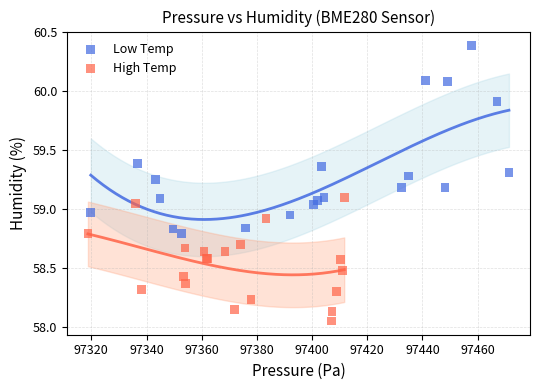

Which series has the largest Y range (max minus min)?

Low Temp